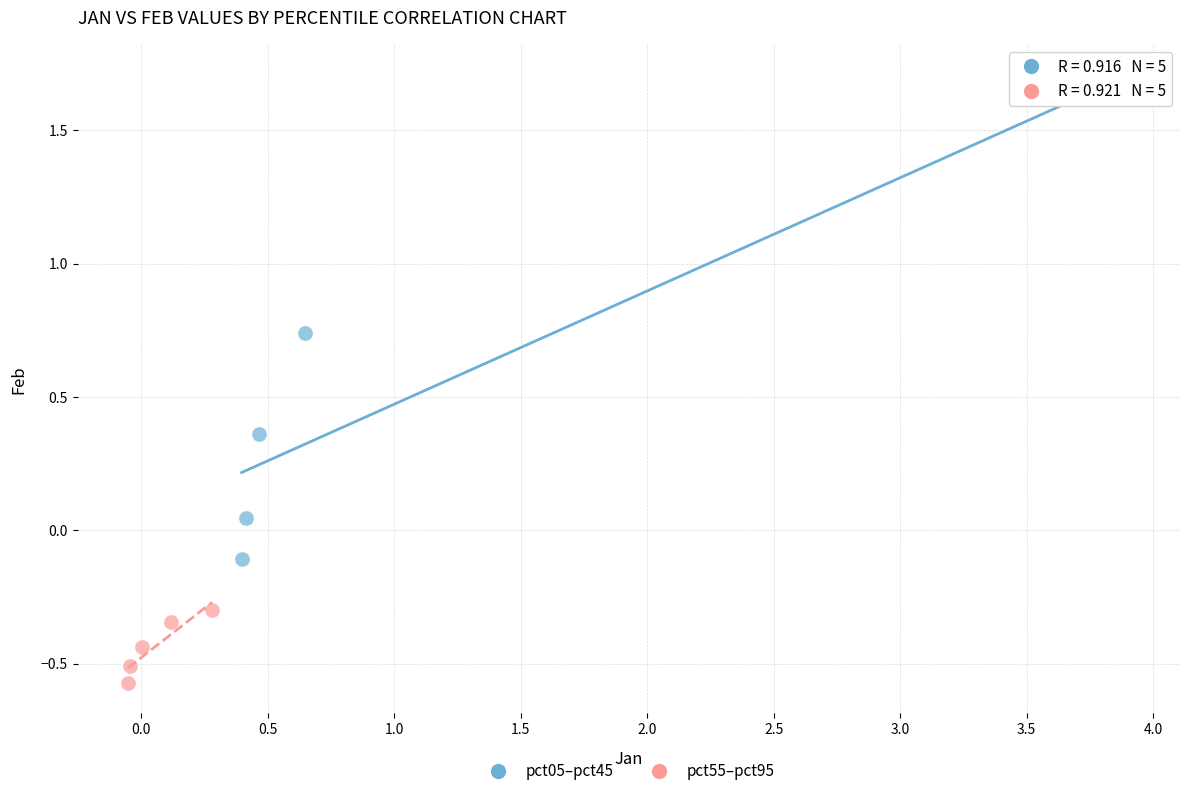

Which series reaches the minimum Y coordinate?

pct55–pct95